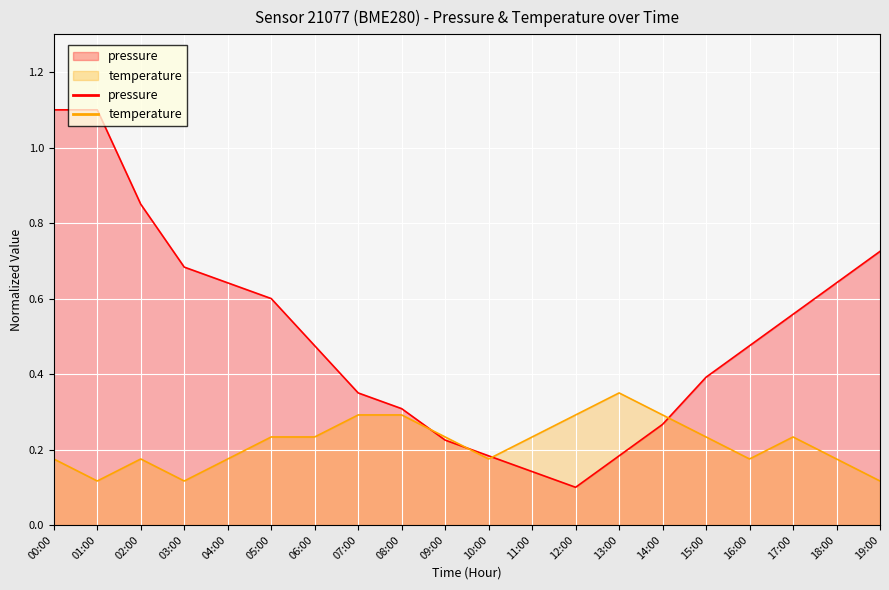

What is the label of the 20th point from the left?

19:00